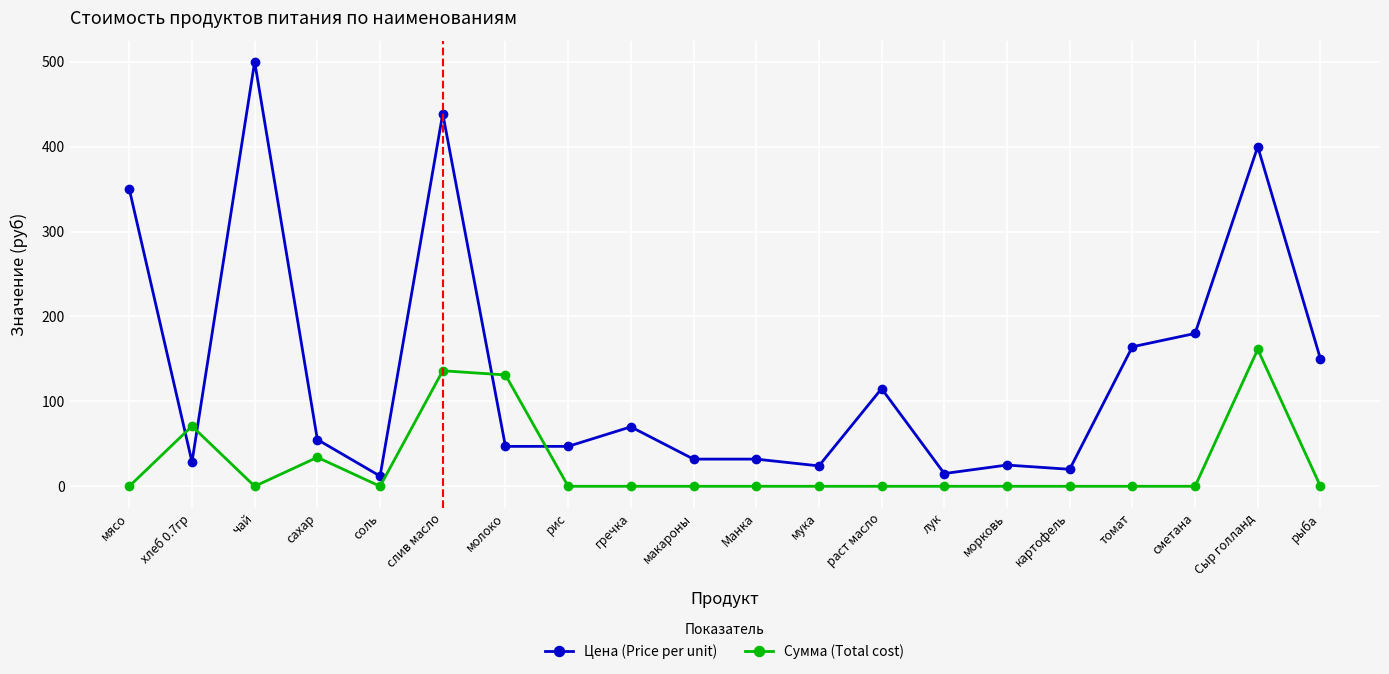

Between which two adjacent categories do Сумма (Total cost) and Цена (Price per unit) first intersect?

мясо and хлеб 0.7гр